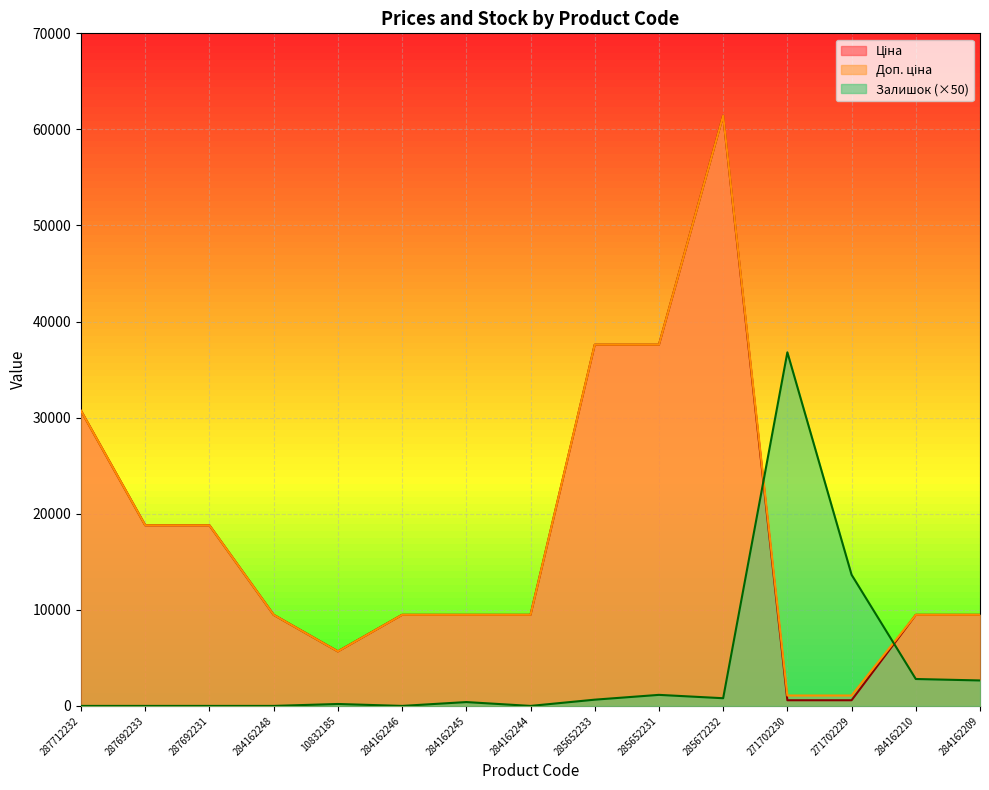

Count the number of data series in this chart.

3